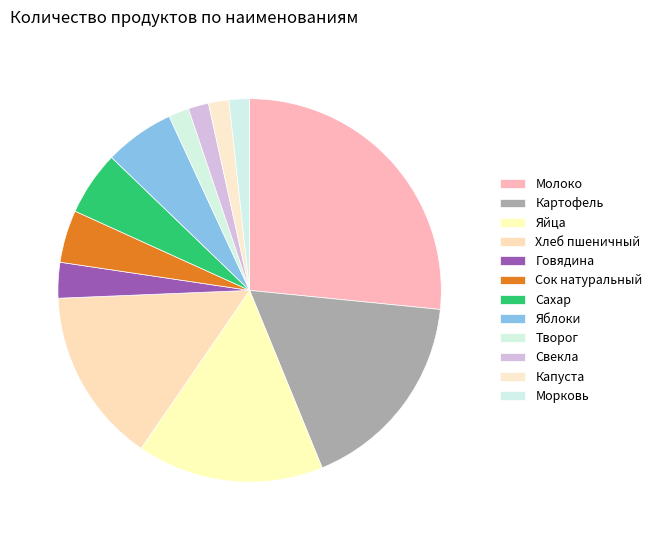

To the nearest percent, what portion does Сок натуральный represent?

4%